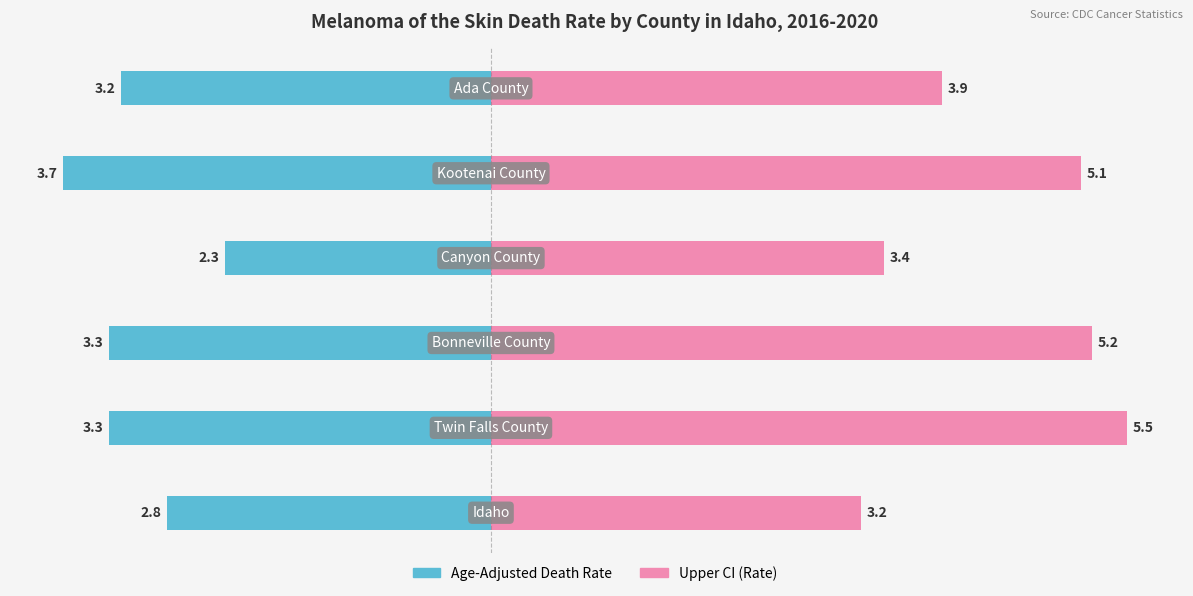

What is the sum of all Upper CI (Rate) values?

26.3